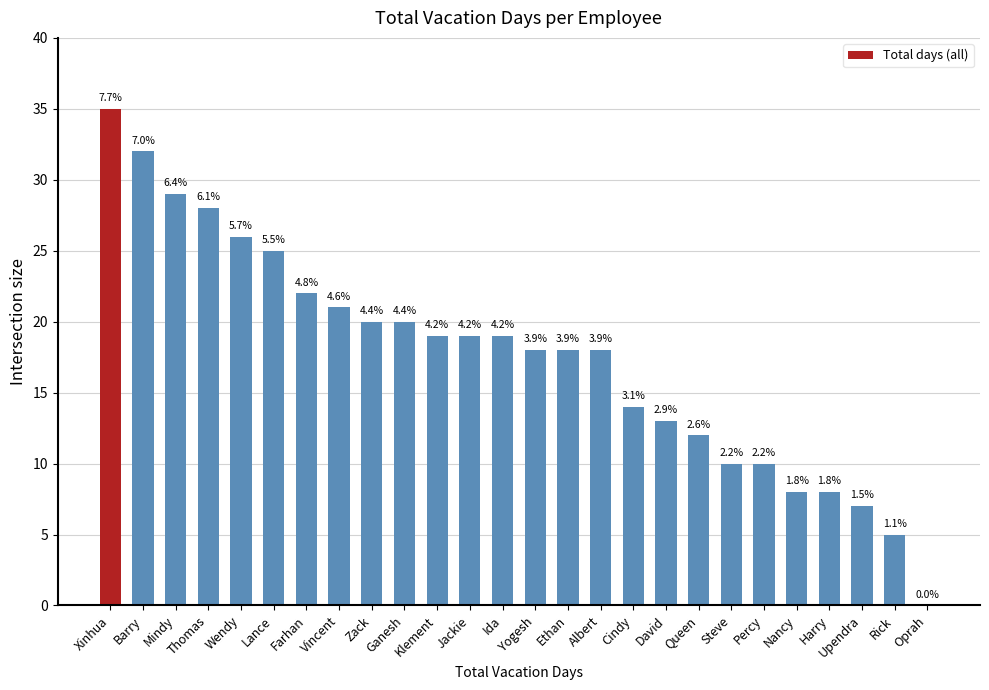

Are the bars horizontal?

No